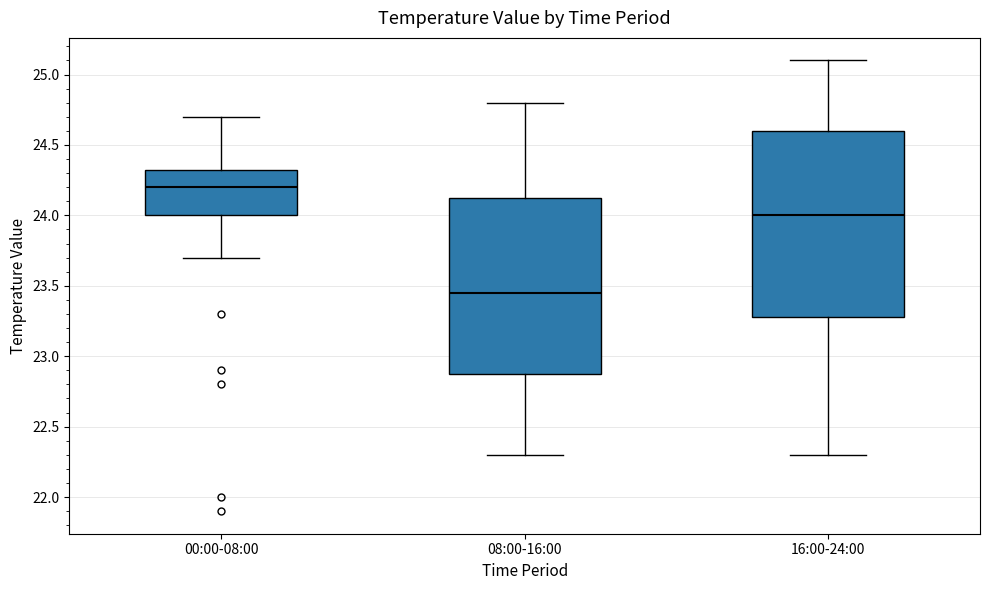

Which box is the tallest, from its lower edge to its upper edge?

16:00-24:00